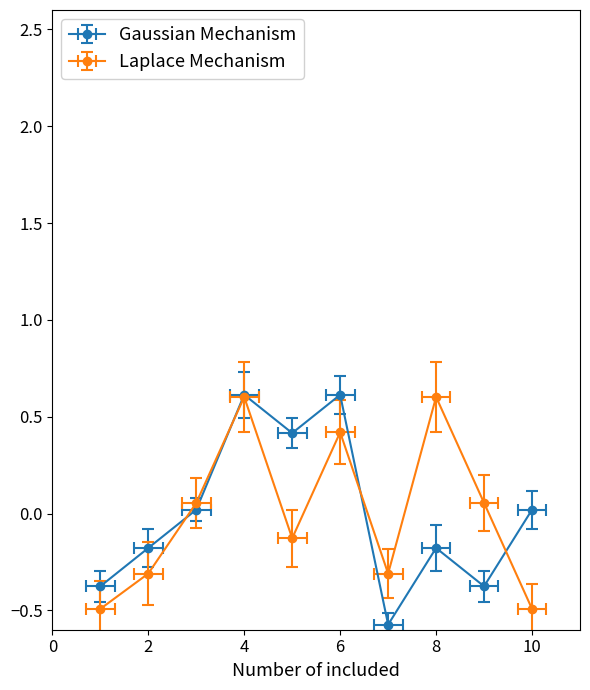

Reading left to right, list all the values displayed in this chart.

Gaussian Mechanism: -0.4	-0.2	0.0	0.6	0.4	0.6	-0.6	-0.2	-0.4	0.0
Laplace Mechanism: -0.5	-0.3	0.1	0.6	-0.1	0.4	-0.3	0.6	0.1	-0.5